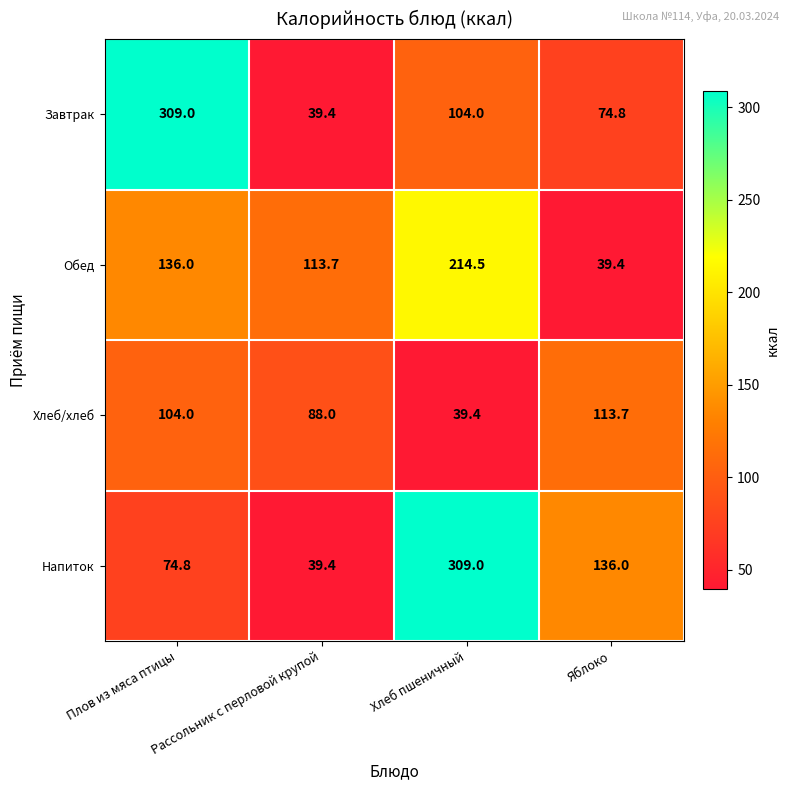

What is the difference between the second highest and minimum values in the Завтрак series?

64.6